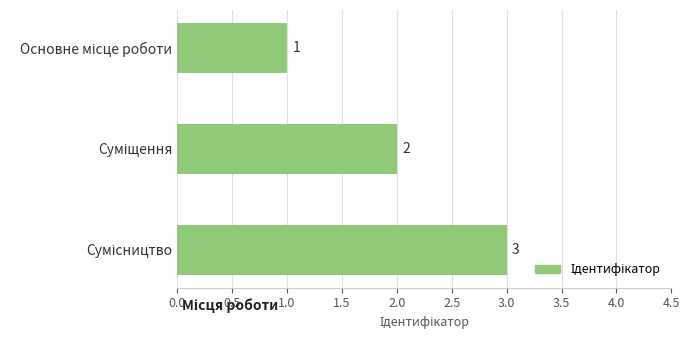

Count the values in the range 1 to 3.

3